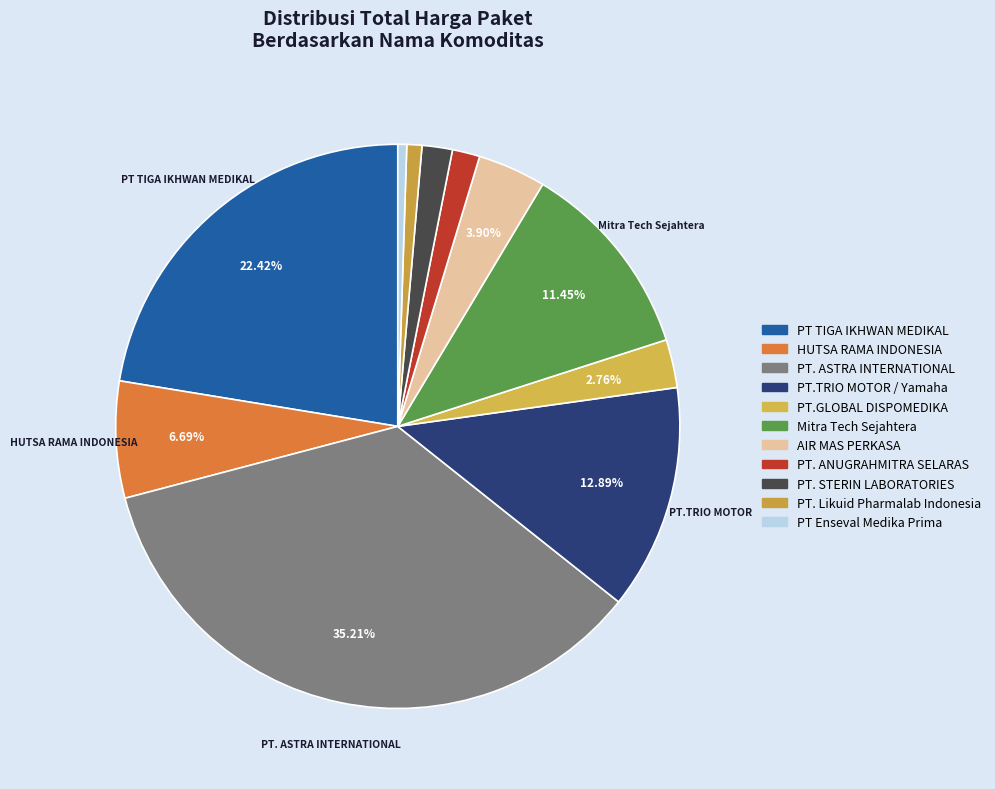

What is the largest slice in the pie chart?

PT. ASTRA INTERNATIONAL (42646)